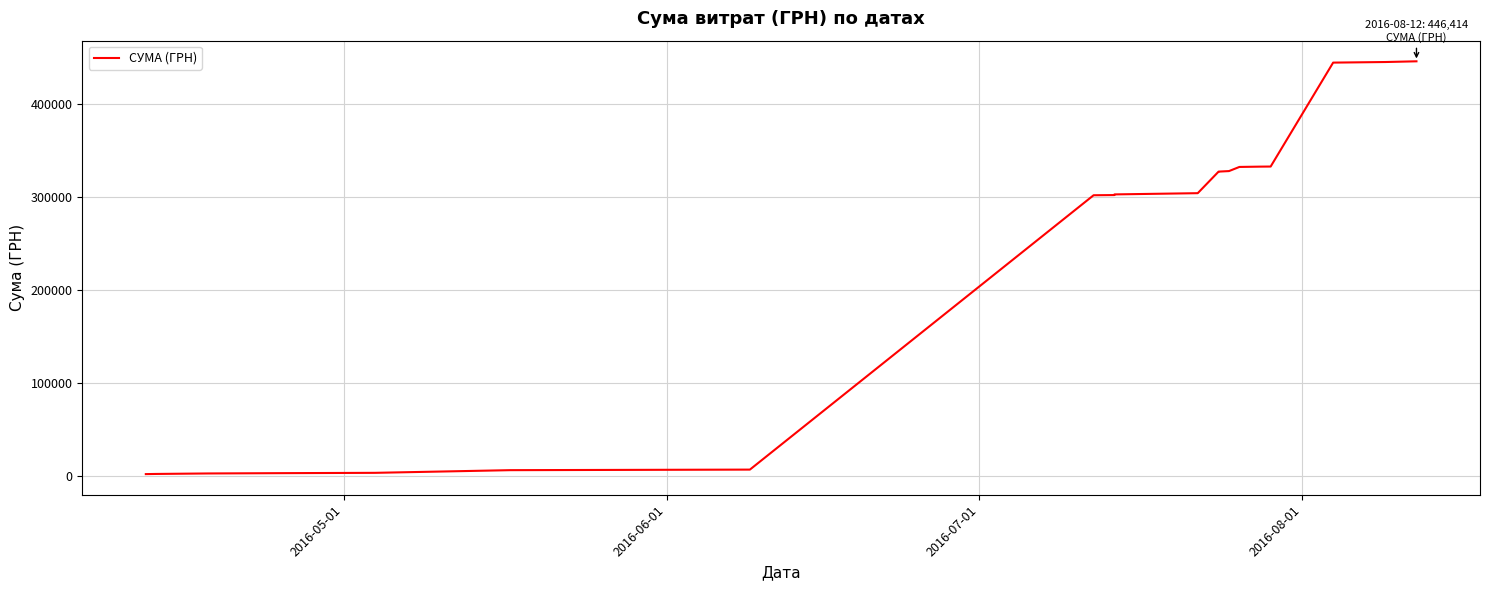

How many lines are shown in the chart?

1